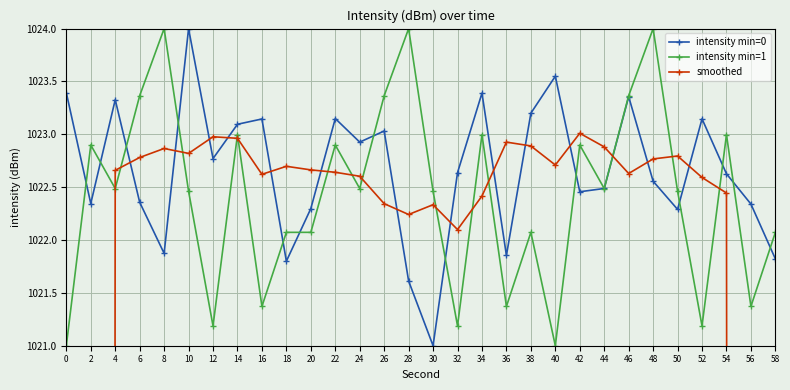

Where is intensity min=0 nearest to the value 1022?

8